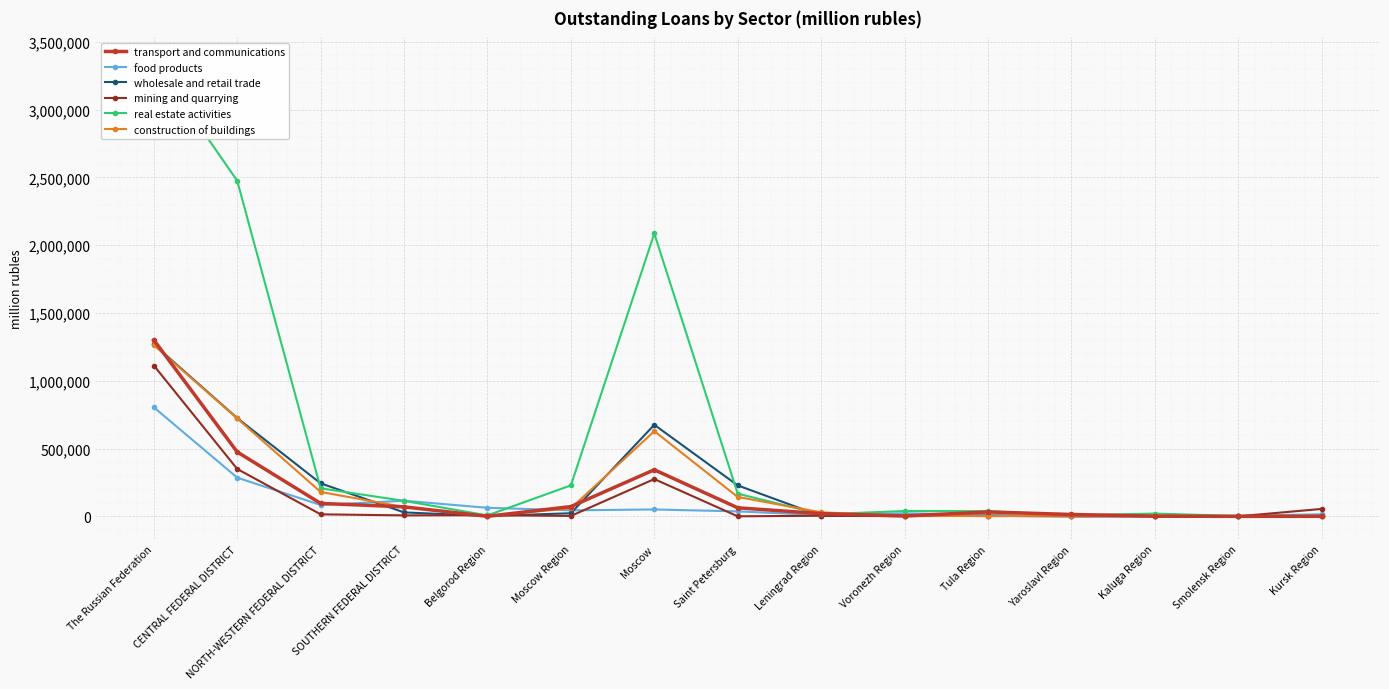

What position from the right is CENTRAL FEDERAL DISTRICT?

14